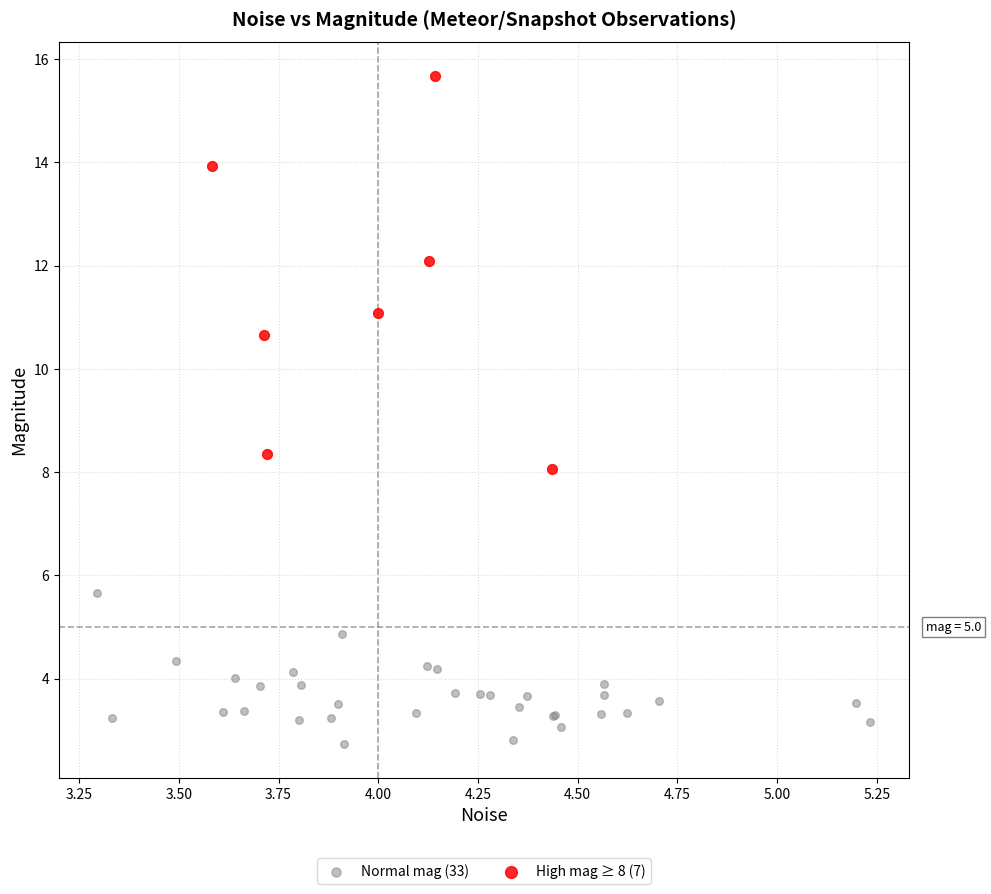

Which series reaches the maximum Y coordinate?

High mag ≥ 8 (7)